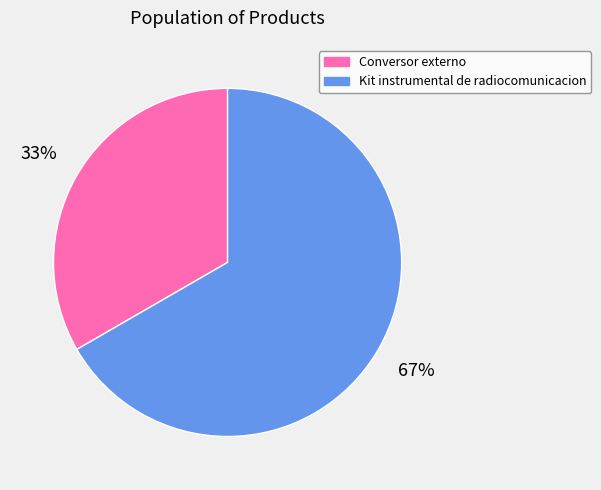

To the nearest percent, what portion does Kit instrumental de radiocomunicacion represent?

67%